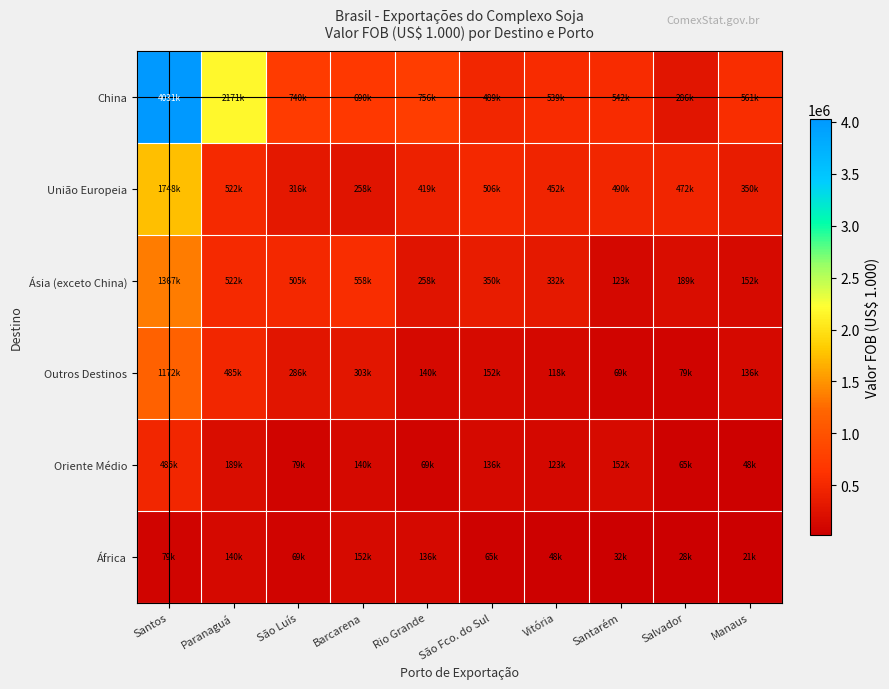

Rank the series by their maximum value, from lowest to highest.

África, Oriente Médio, Outros Destinos, Ásia (exceto China), União Europeia, China